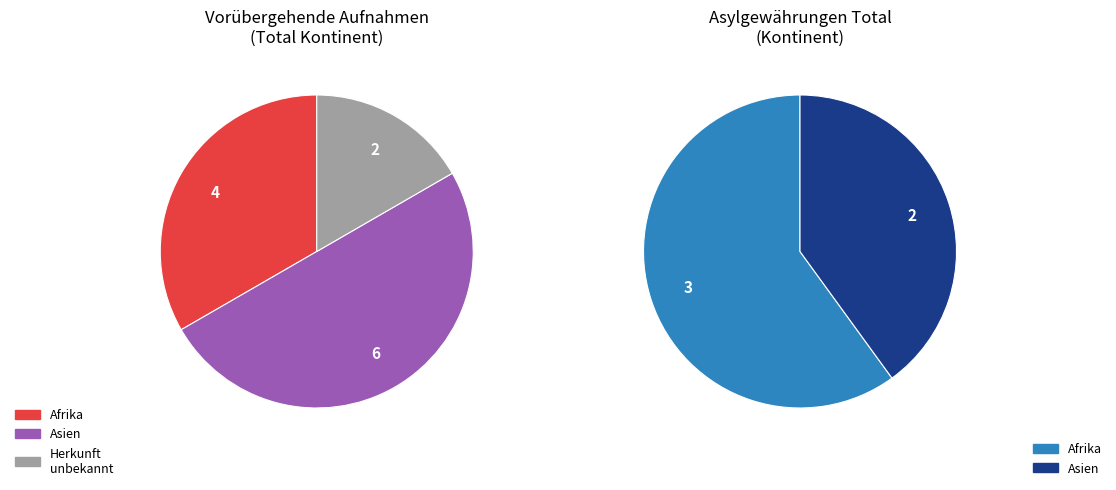

To the nearest percent, what is the combined percentage of Afrika and Asien?

100%